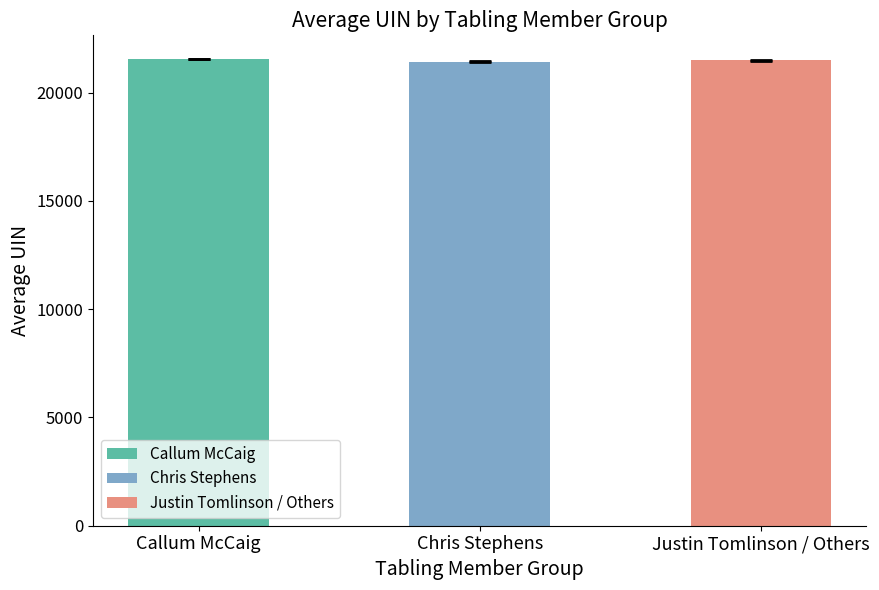

The chart shows a value of 13074.6 at Callum McCaig. True or false?

False